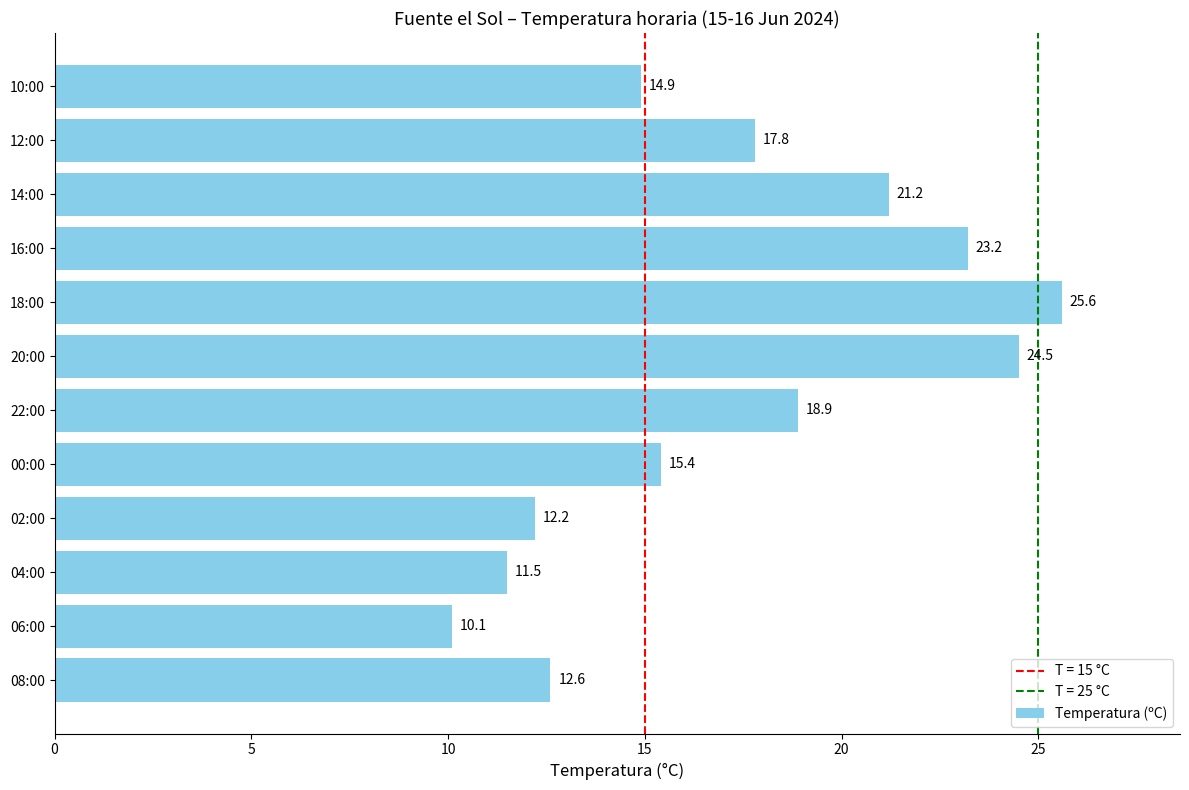

Is it true that the value at 22:00 is 33.9?

False